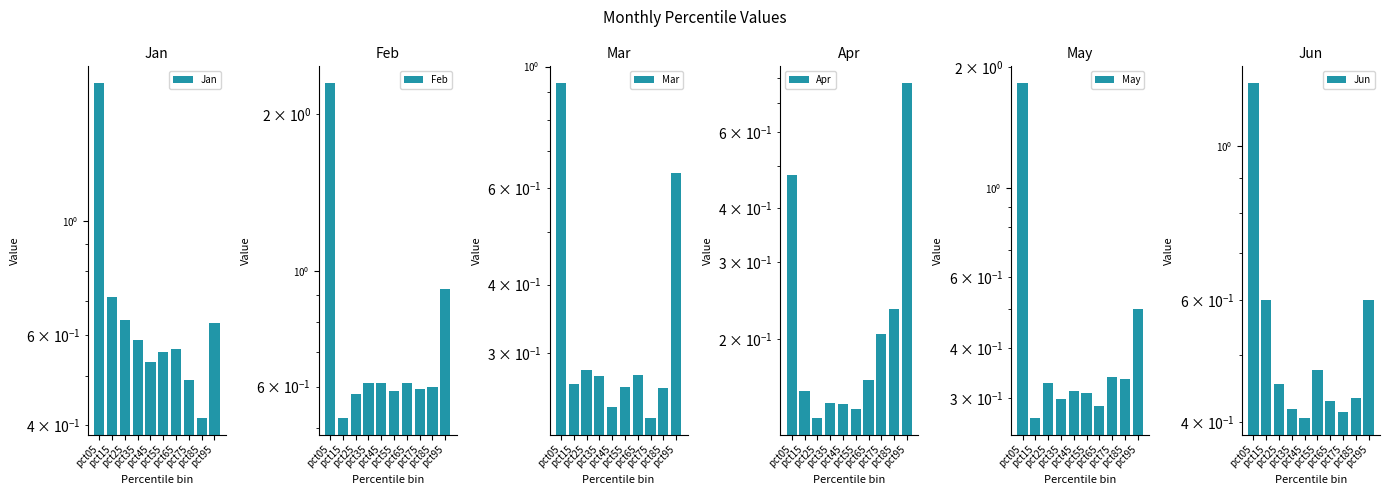

How many bars are there in each group?

6